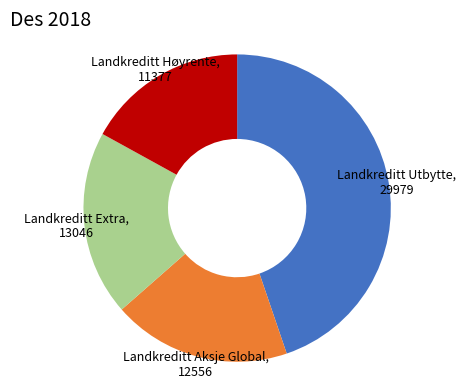

Which category has the biggest portion of the pie?

Landkreditt Utbytte